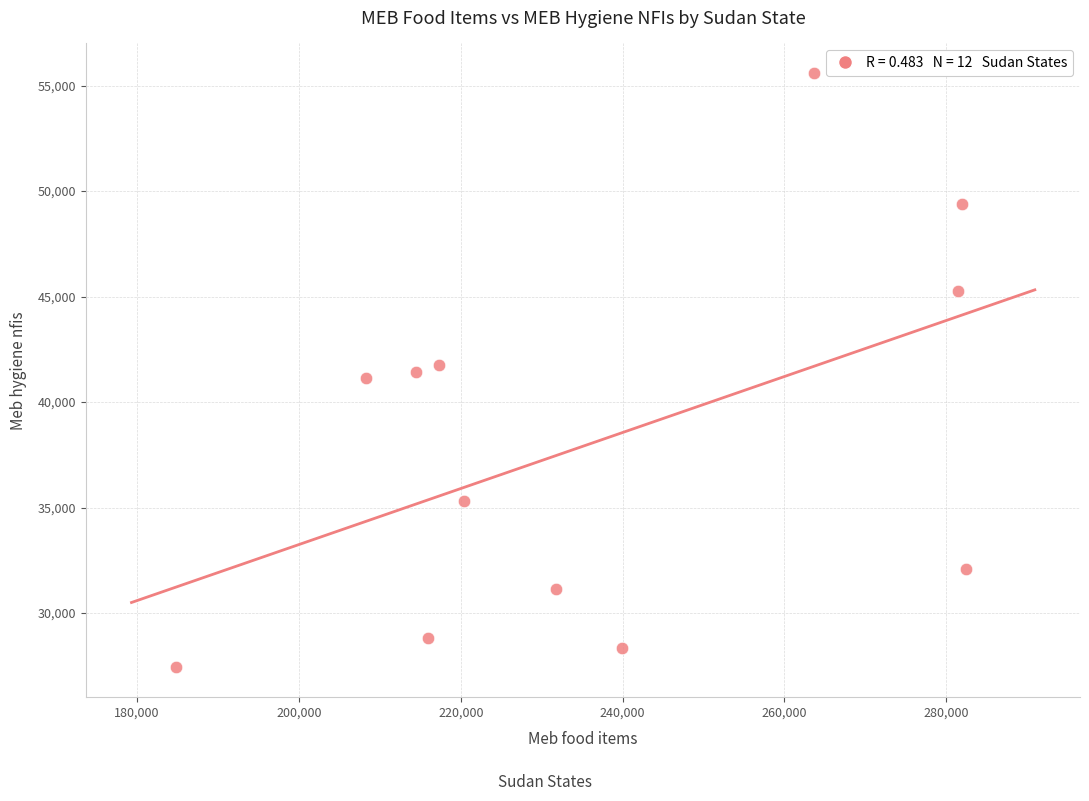

What is the average Y value?

38139.9